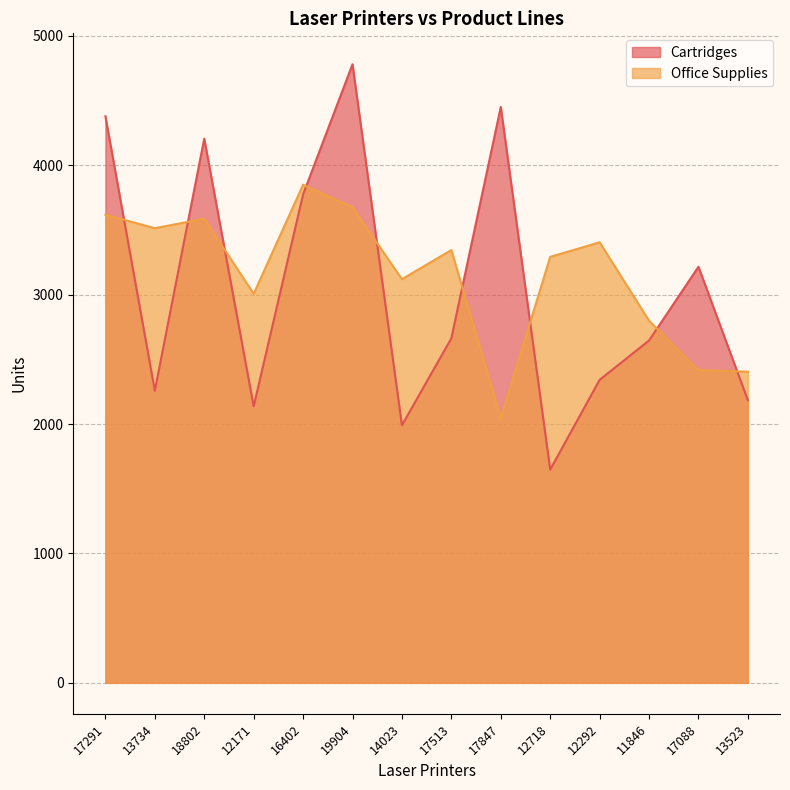

Reading left to right, extract all data points from this chart.

Cartridges: 17291=4379	13734=2258	18802=4206	12171=2137	16402=3775	19904=4781	14023=1991	17513=2663	17847=4451	12718=1648	12292=2342	11846=2646	17088=3216	13523=2184
Office Supplies: 17291=3618	13734=3514	18802=3587	12171=3007	16402=3850	19904=3675	14023=3120	17513=3345	17847=2045	12718=3292	12292=3405	11846=2799	17088=2417	13523=2405